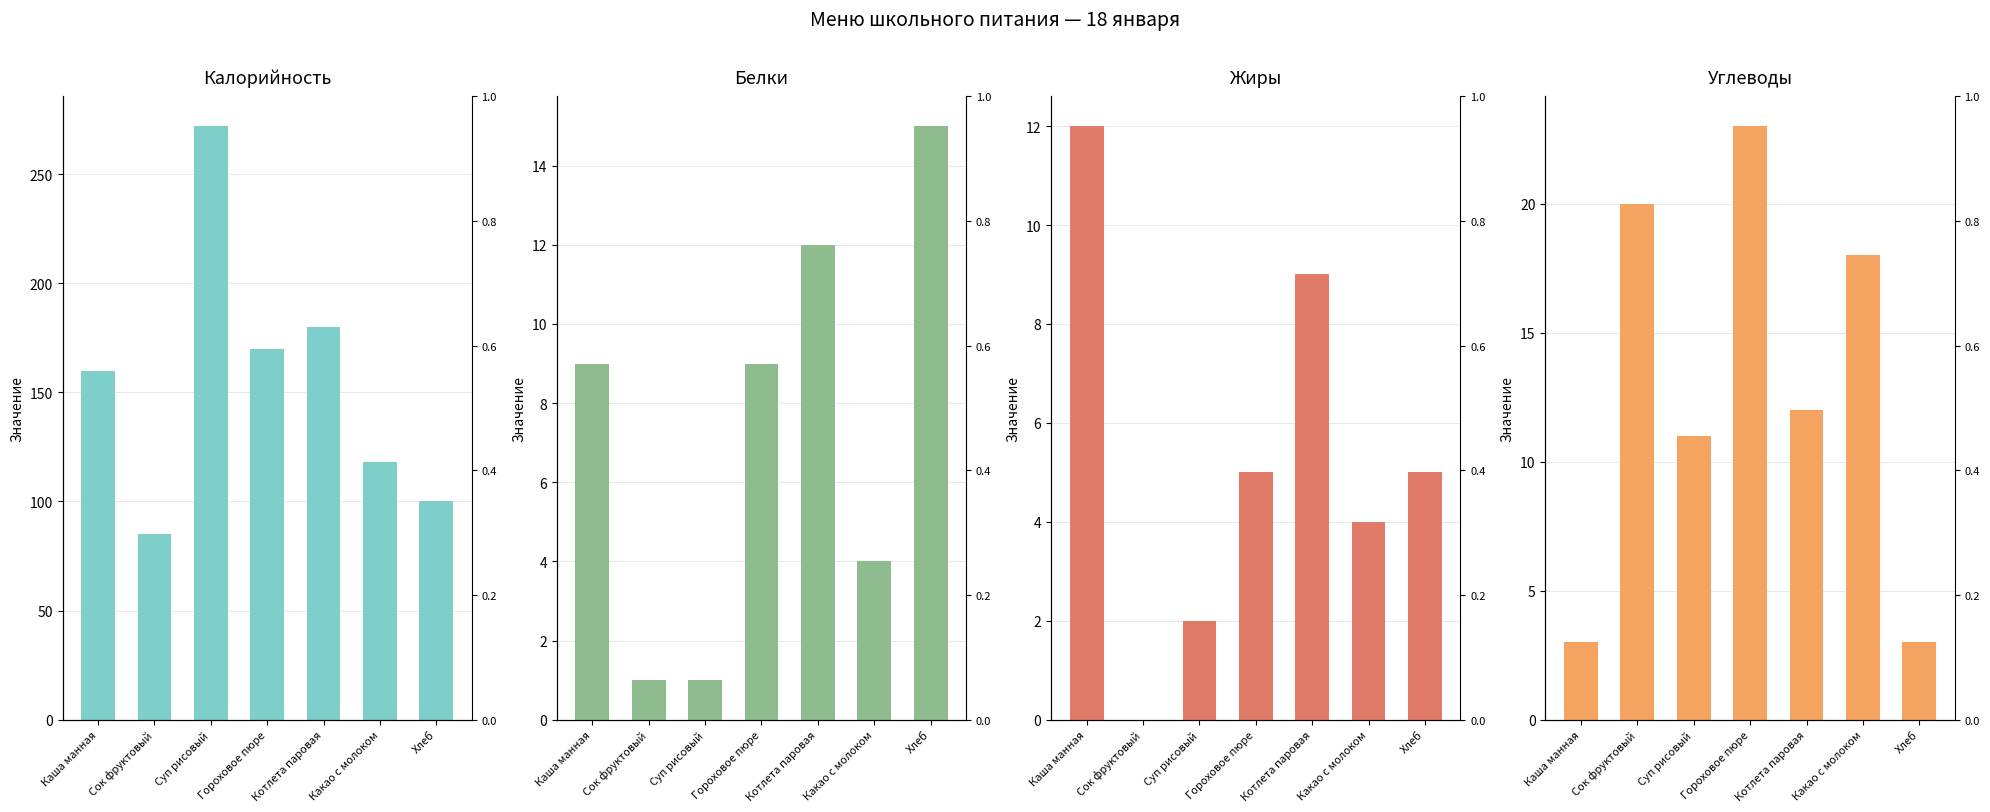

What is the label of the 1st bar from the right?

Хлеб